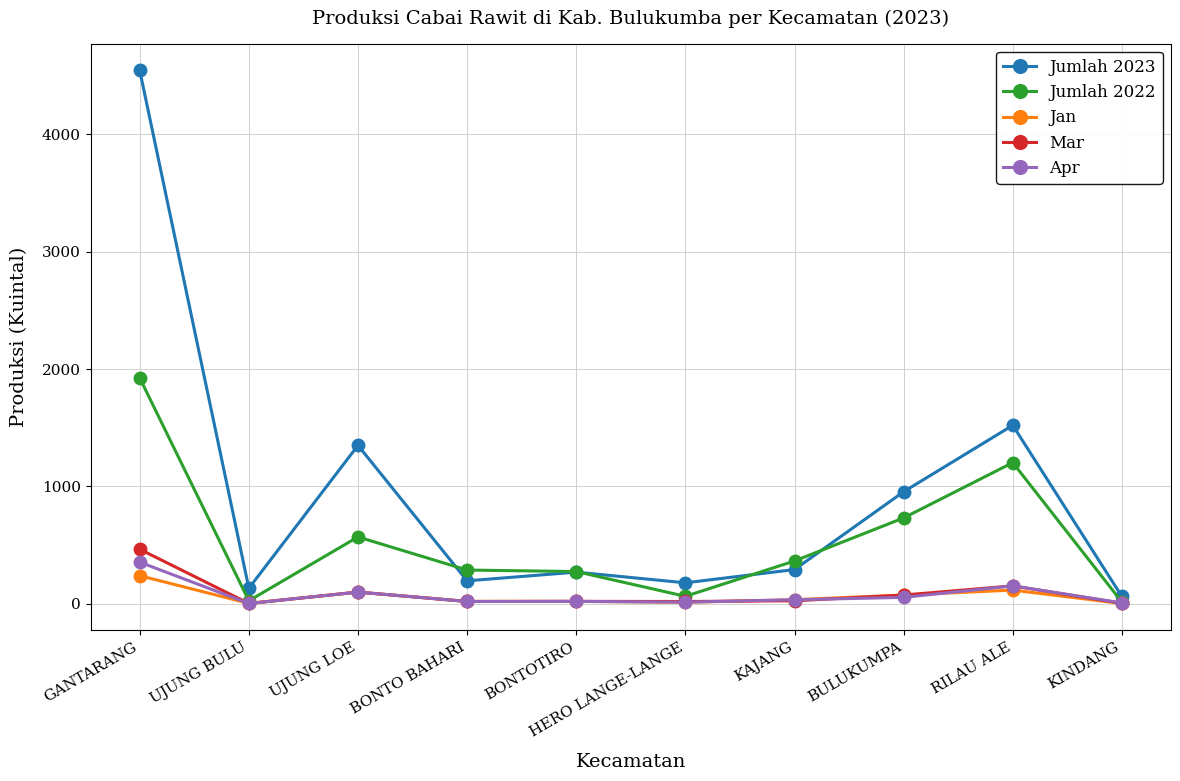

True or false: Jumlah 2022 and Jumlah 2023 cross at least once.

True